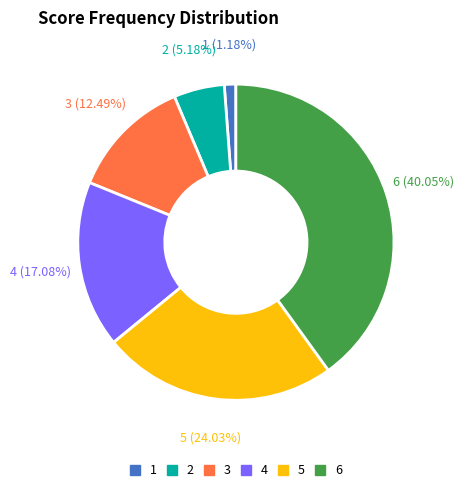

The 3 slice represents 18% of the pie. True or false?

False